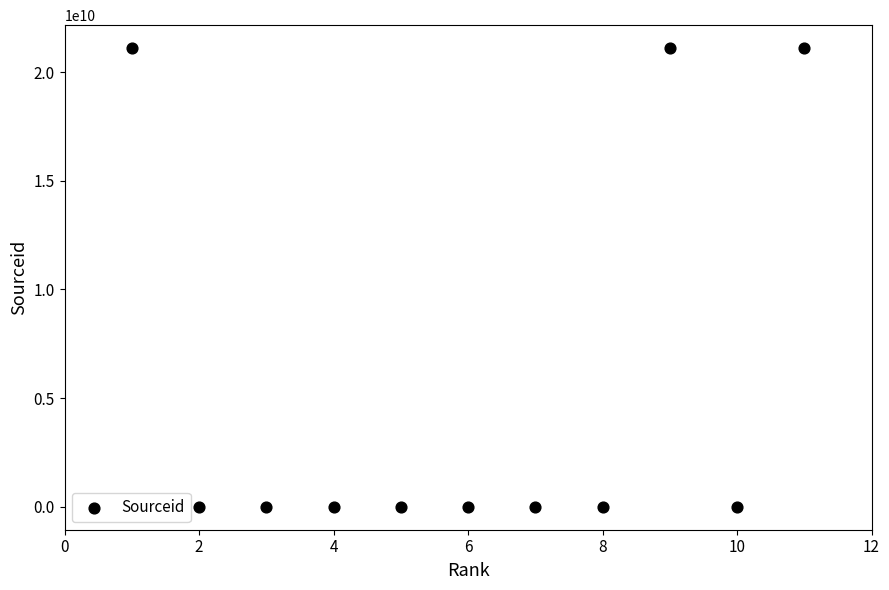

What is the range of Y values (max minus min)?

21100757823